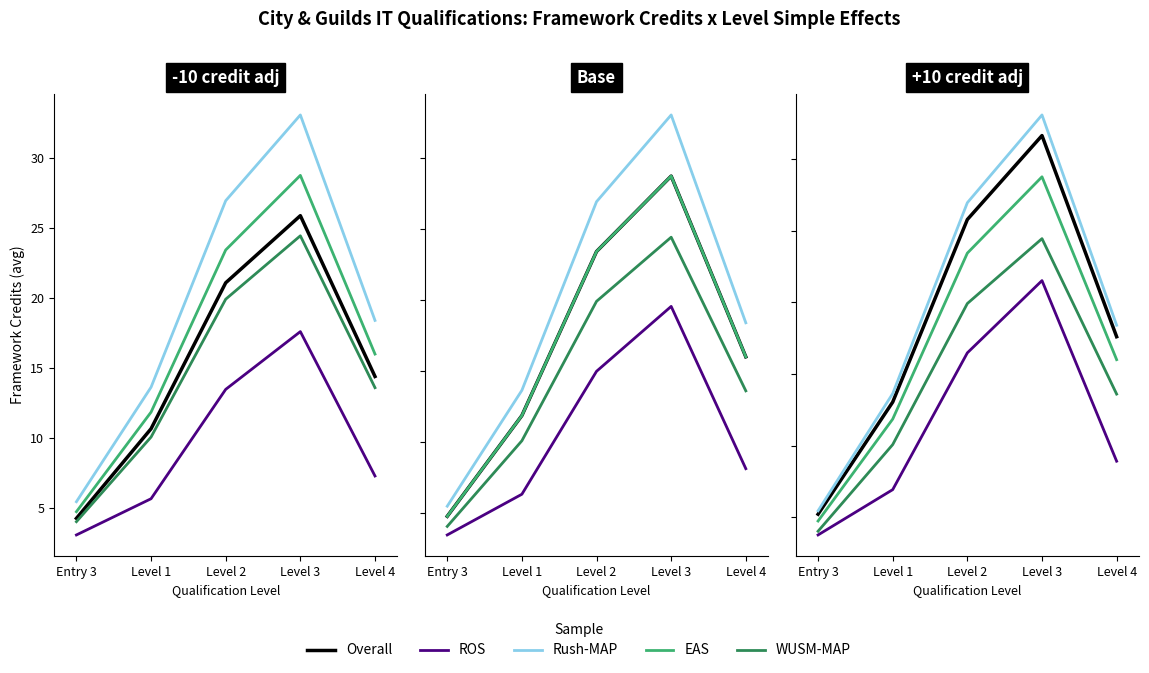

True or false: WUSM-MAP and Overall intersect in this chart.

False